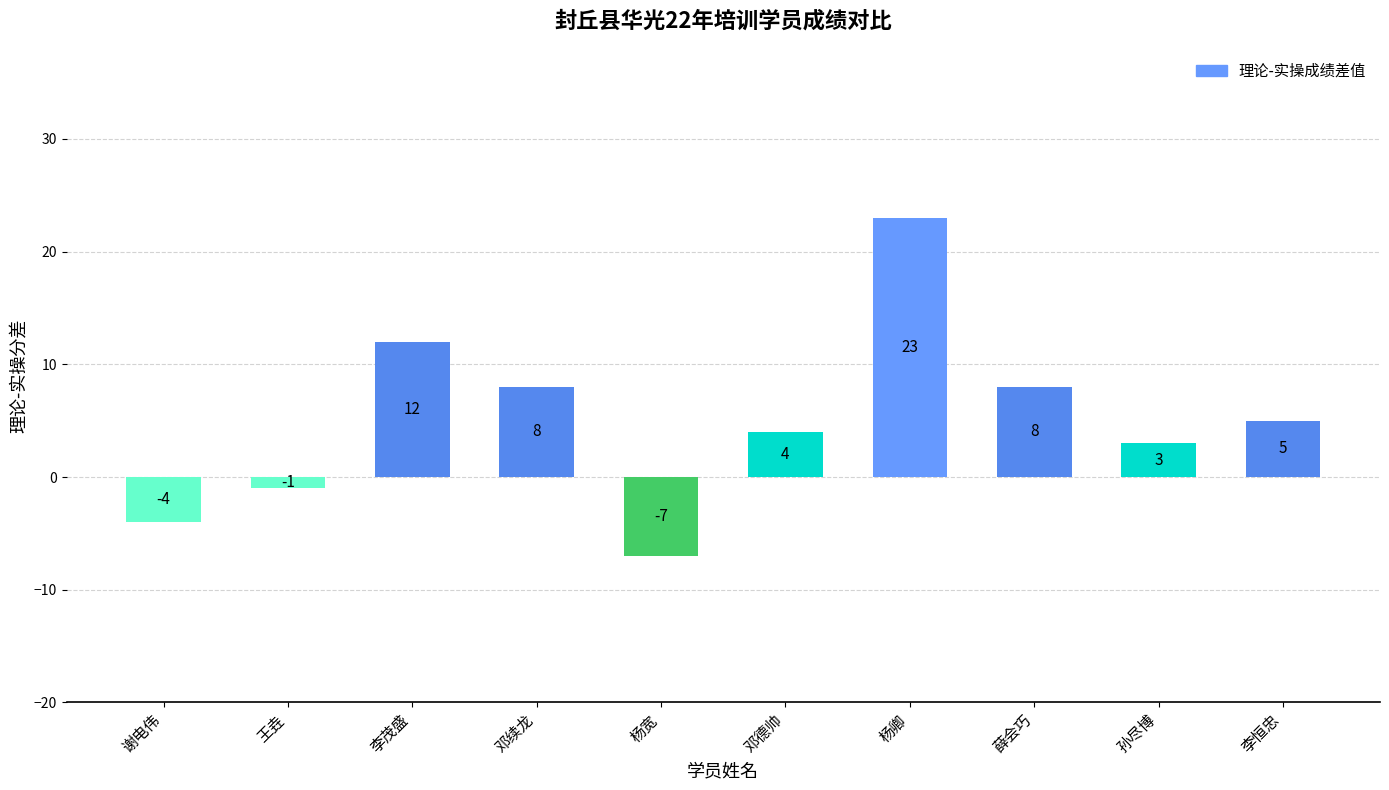

Is it true that the value at 邓续龙 is 12?

False